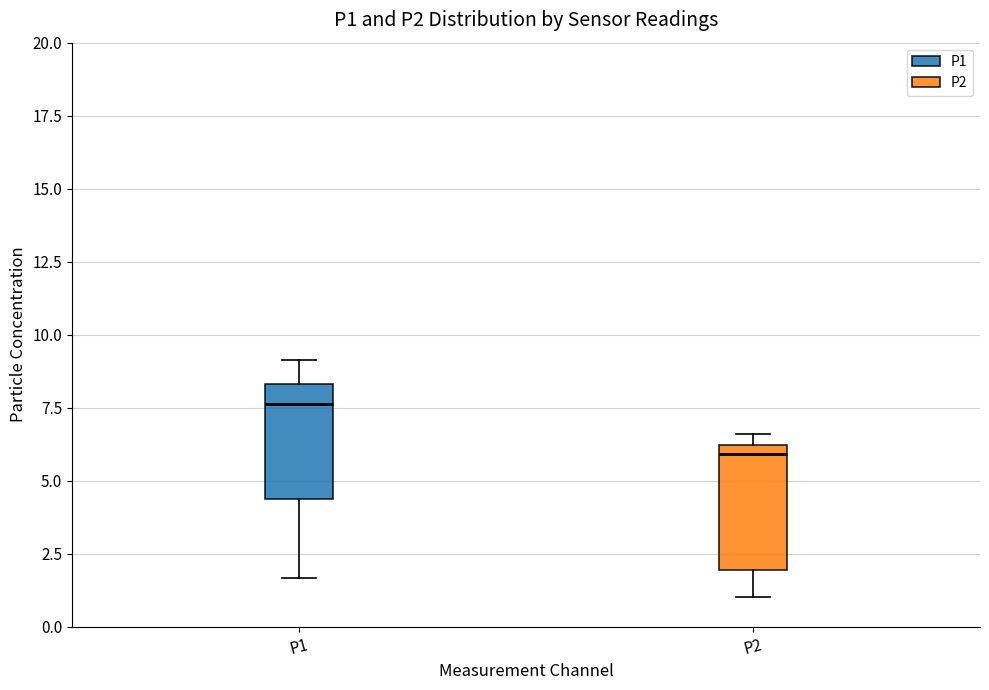

Where is the lower edge of the box for P1 on the y-axis? The values are not printed on the chart, so give them approximately, as read against the axis.

4.5